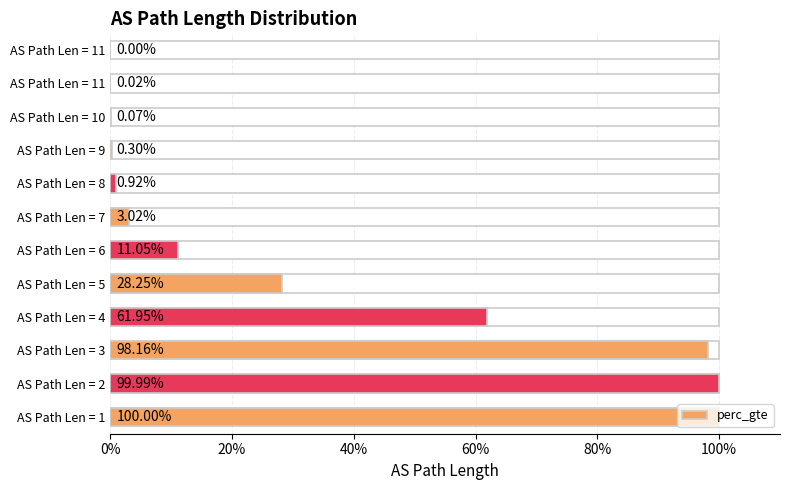

What is the average value?

0.3